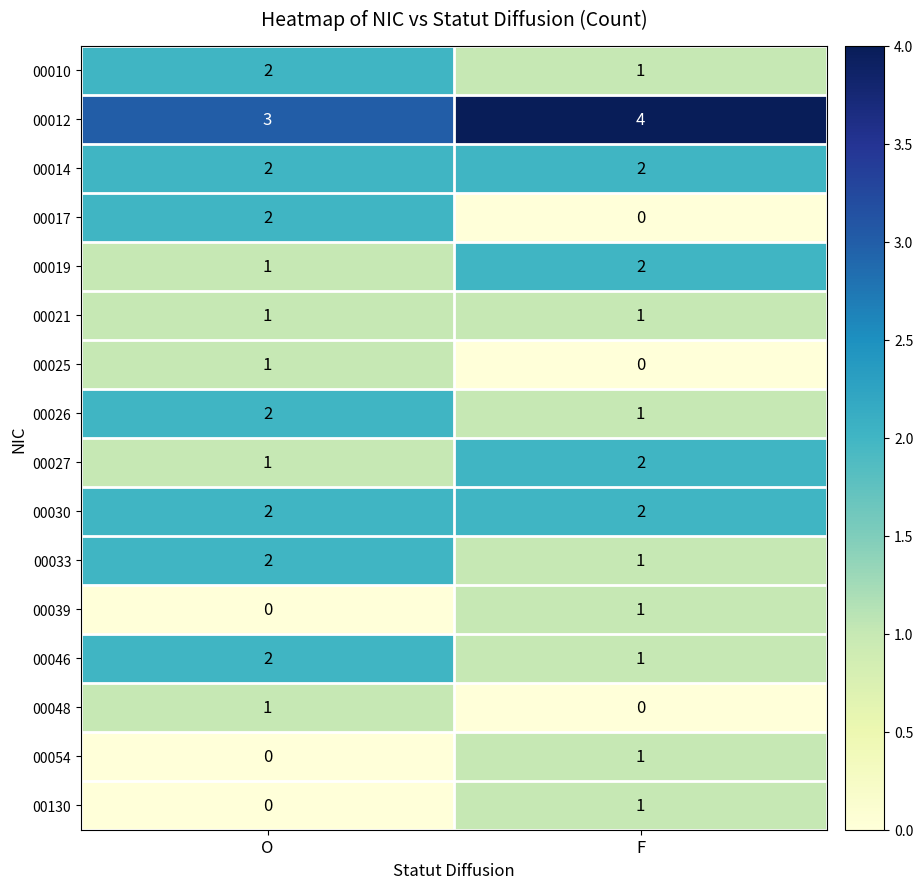

The 00026 series shows 3 at O. True or false?

False